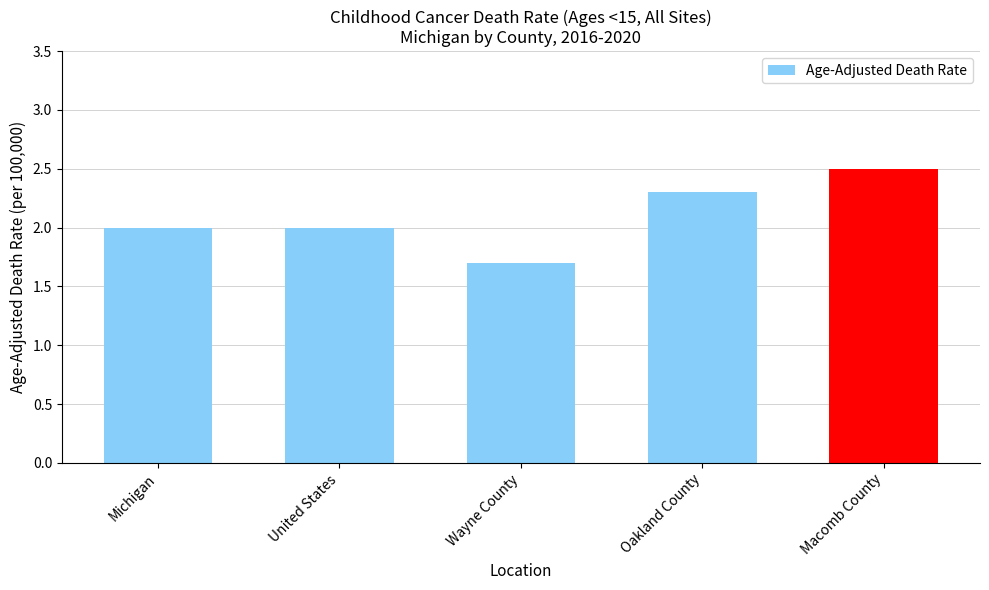

How many data points does each series have?

5